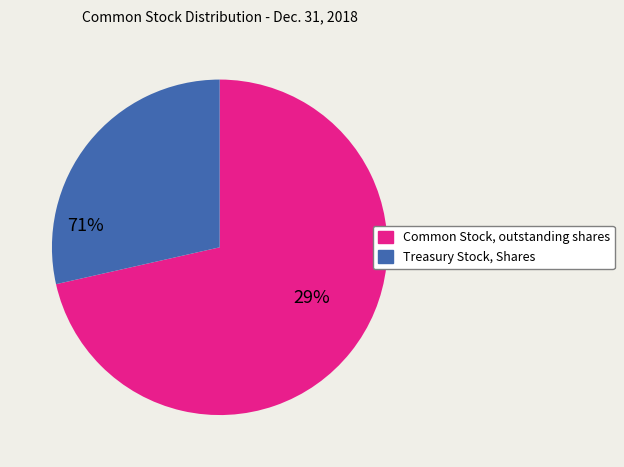

Is the sum of Common Stock, outstanding shares and Treasury Stock, Shares greater than half?

Yes